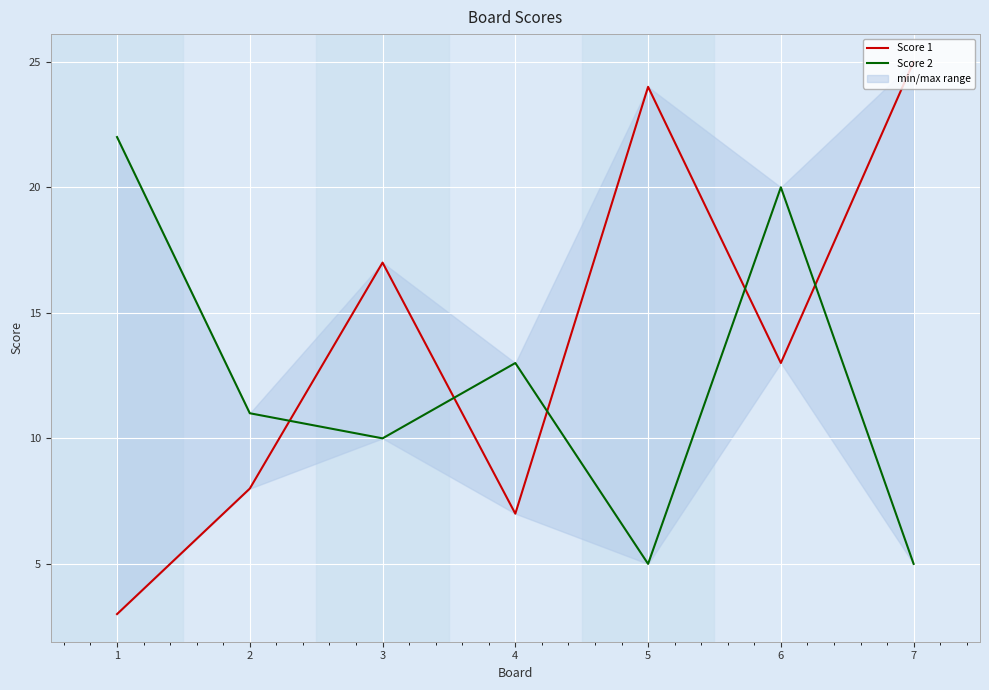

How many interior local peaks does the Score 2 series have?

2